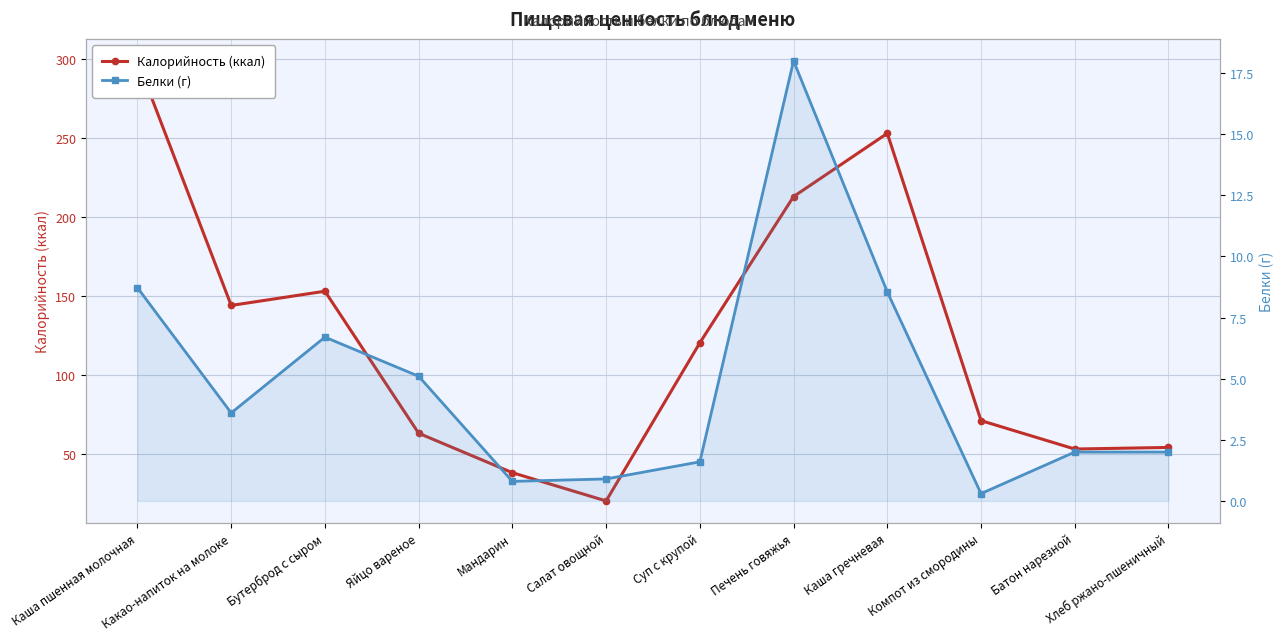

At which category is the sum across all series the highest?

Каша пшенная молочная